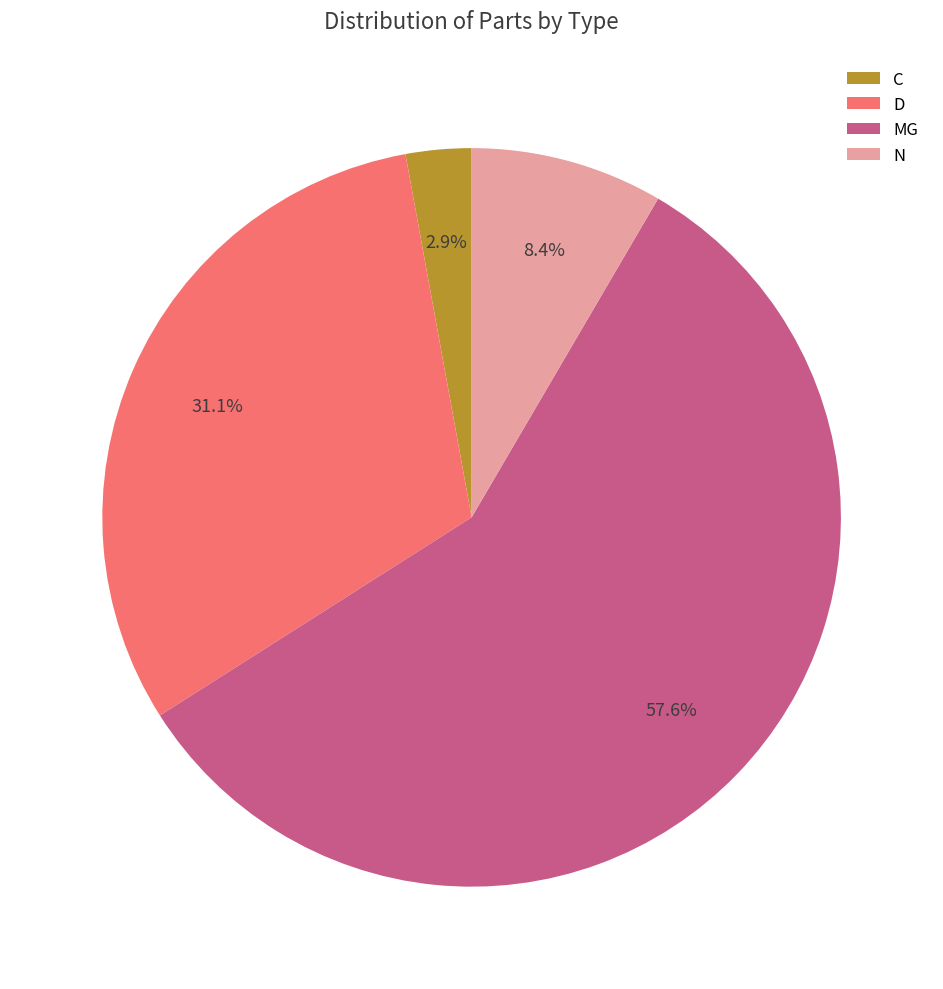

Between MG and N, which is larger?

MG